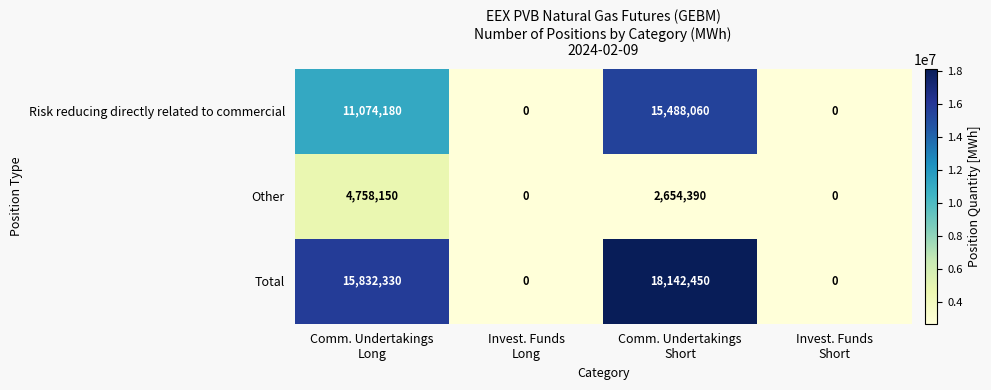

Rank the series by their average value, from lowest to highest.

Other, Risk reducing directly related to commercial, Total